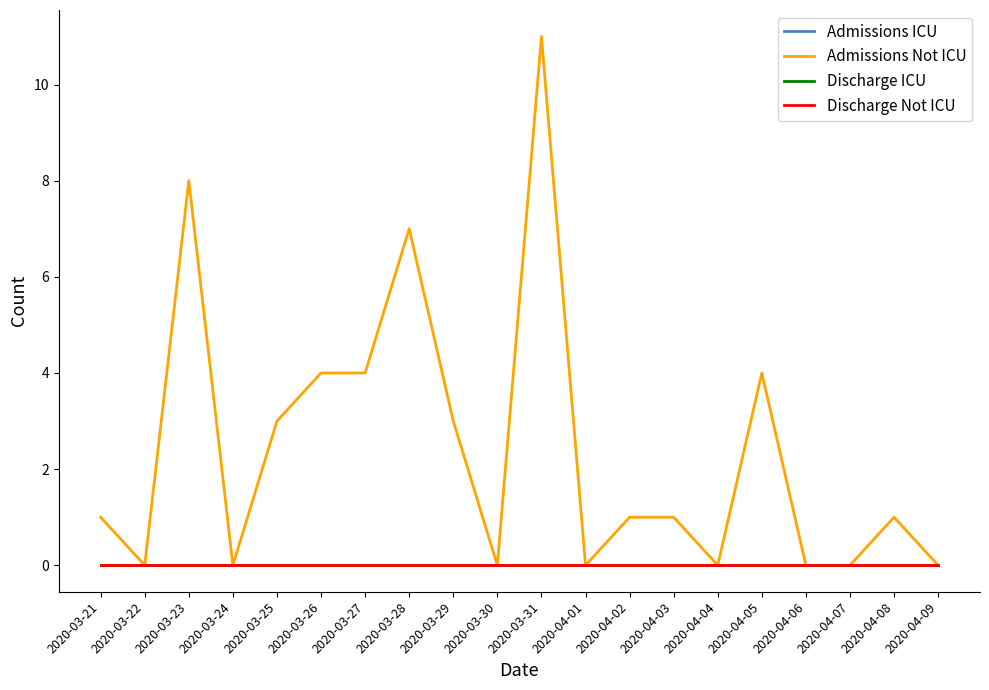

Rank the series by their maximum value, from lowest to highest.

Admissions ICU, Discharge ICU, Discharge Not ICU, Admissions Not ICU